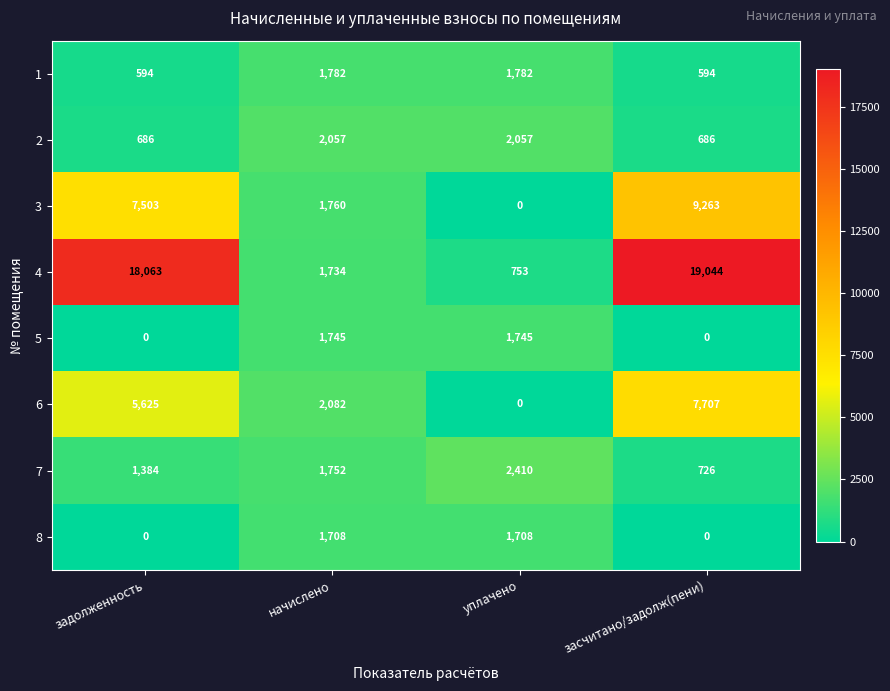

What is the sum of all 7 values?

6272